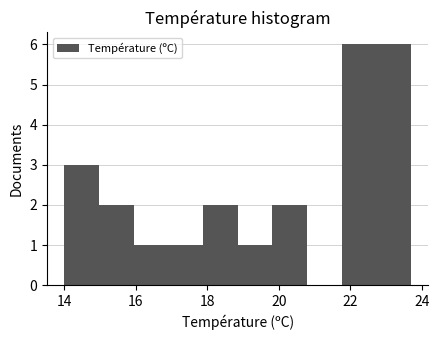

How tall is the bar that spans 19.8 to 20.8 on the x-axis? Neither the bar edges nor the heights are printed on the chart, so give them approximately, as read against the axes.

2